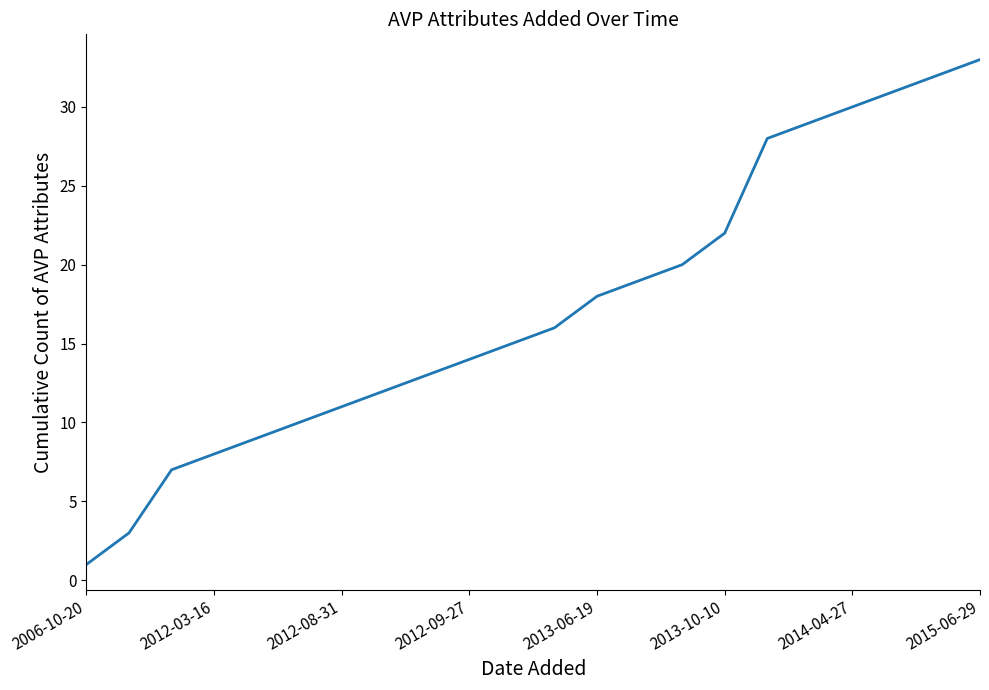

What is the greatest value displayed?

33